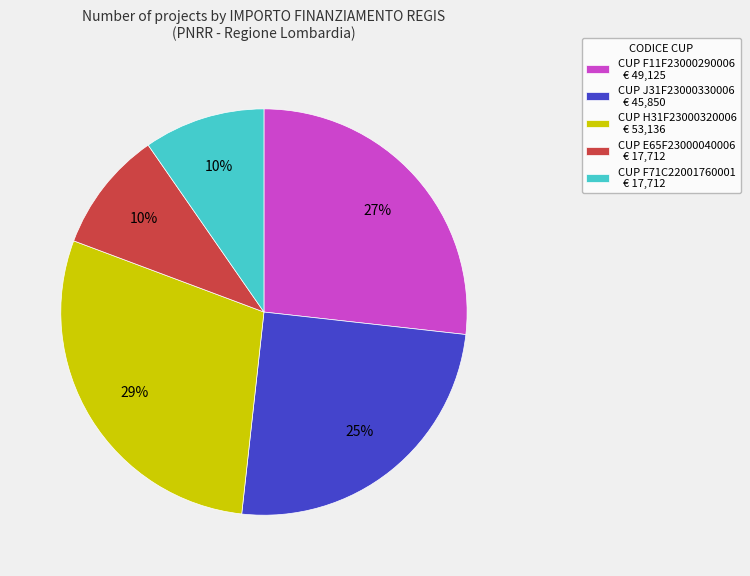

Does any single category account for the majority?

No